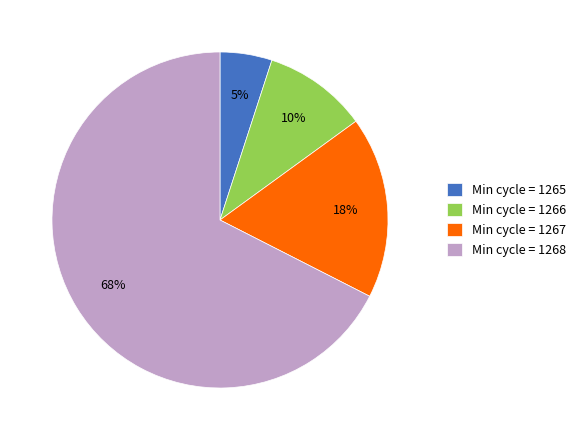

To the nearest percent, what is the difference between the Min cycle = 1266 and Min cycle = 1267 slice percentages?

7%